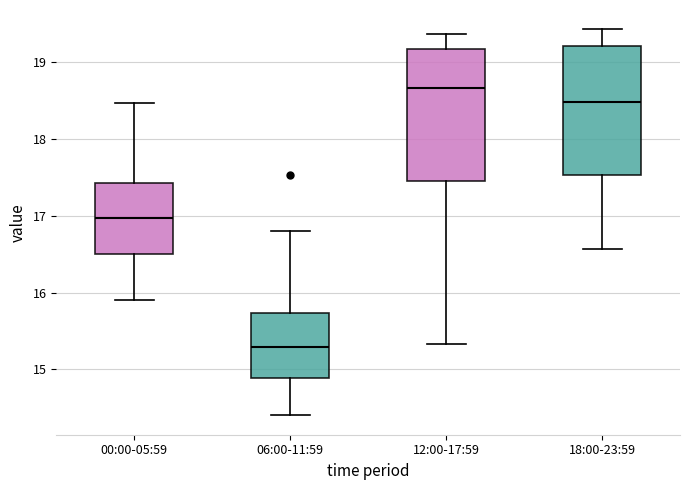

Which box's median line is the lowest?

06:00-11:59